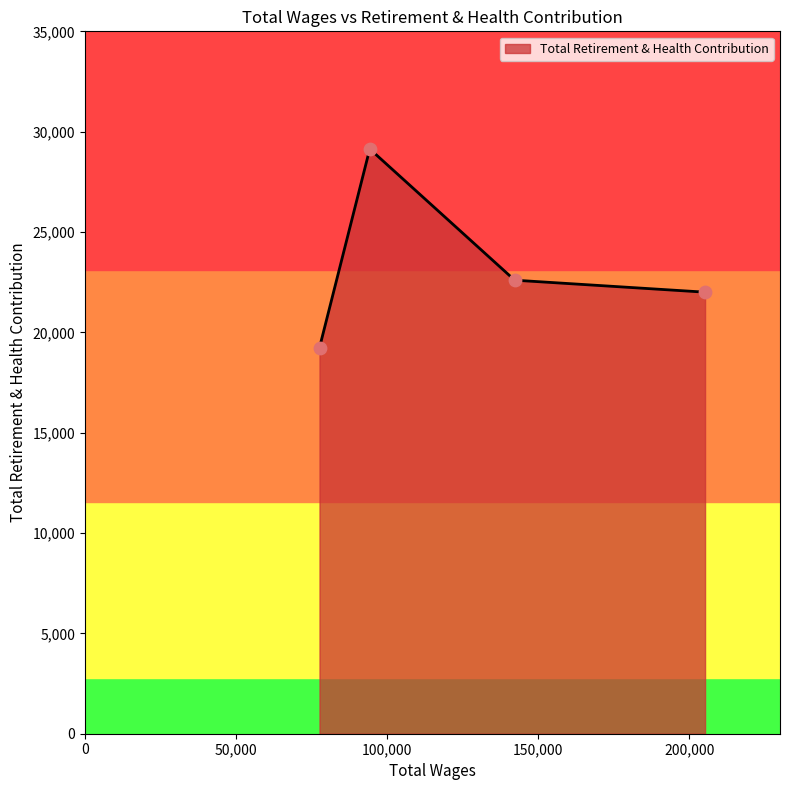

What is the sum of all values?

92982